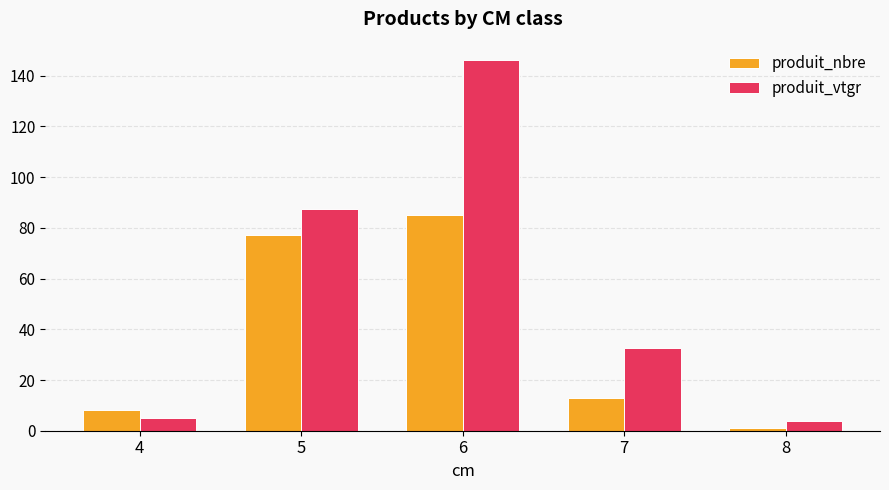

The produit_vtgr series shows 40.3 at 5. True or false?

False